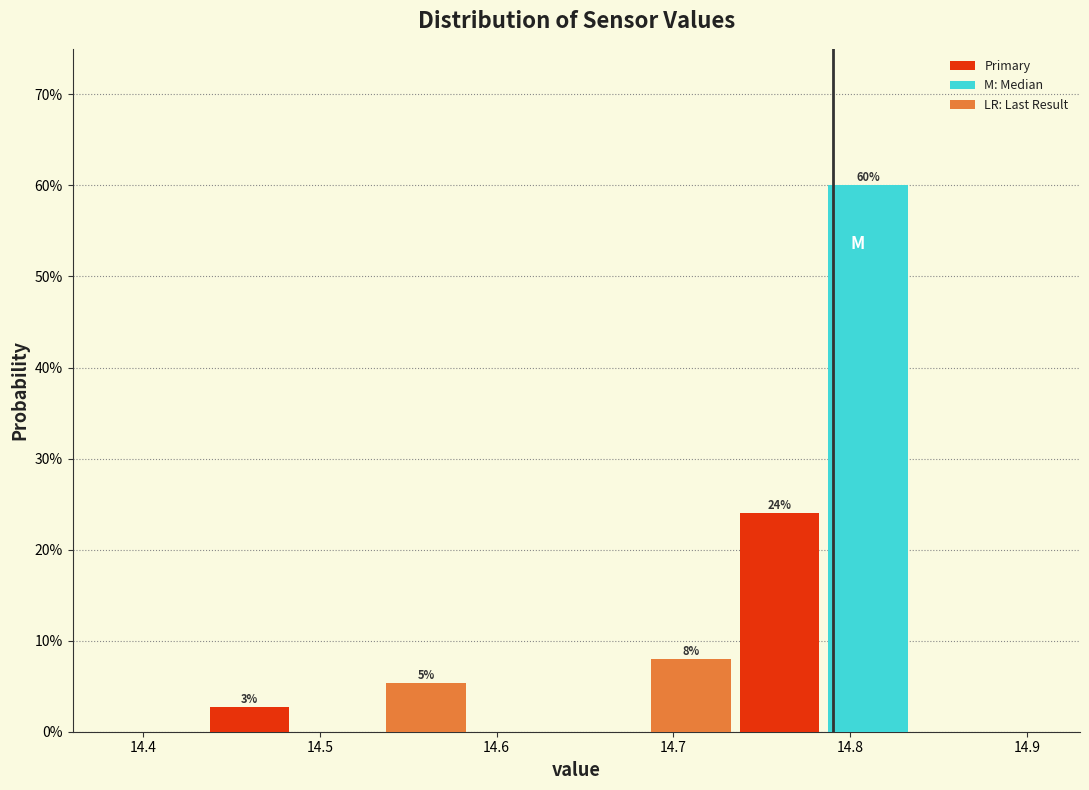

Which range on the x-axis has the tallest bar?

14.785 to 14.835